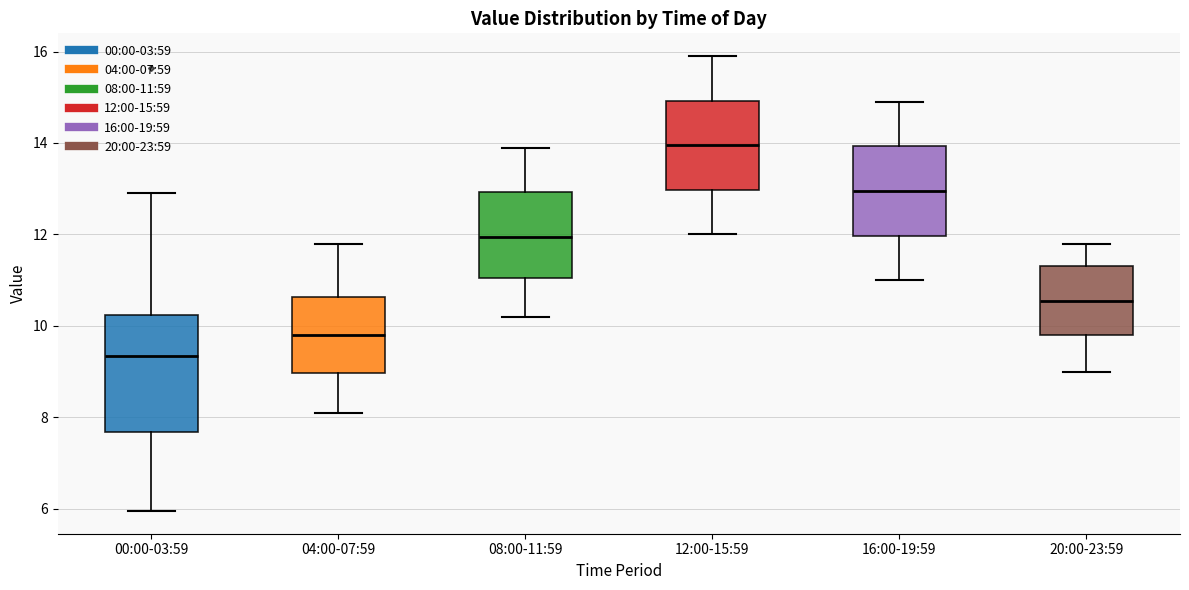

Where is the upper edge of the box for 08:00-11:59 on the y-axis? The values are not printed on the chart, so give them approximately, as read against the axis.

13.0